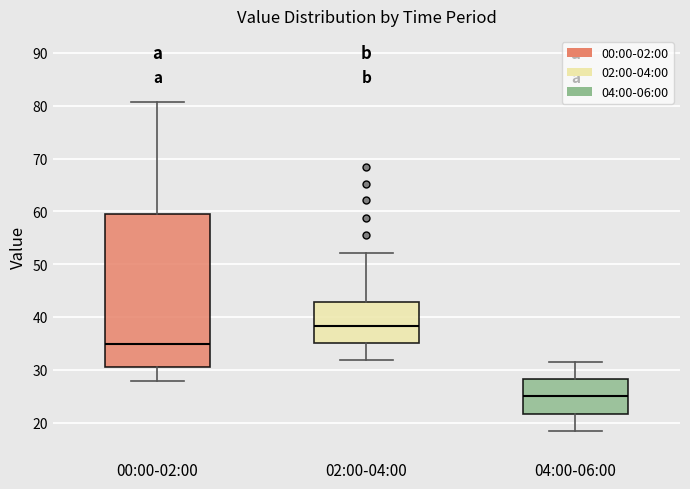

Reading left to right, read every box against the y-axis: the position of its median line, the range the box covers, and the ends of its whiskers. The values are not printed on the chart, so give them approximately, as read against the axis.

00:00-02:00: median 35, box 31 to 60, whiskers 28 to 81
02:00-04:00: median 38, box 35 to 43, whiskers 32 to 52
04:00-06:00: median 25, box 22 to 28, whiskers 18 to 31